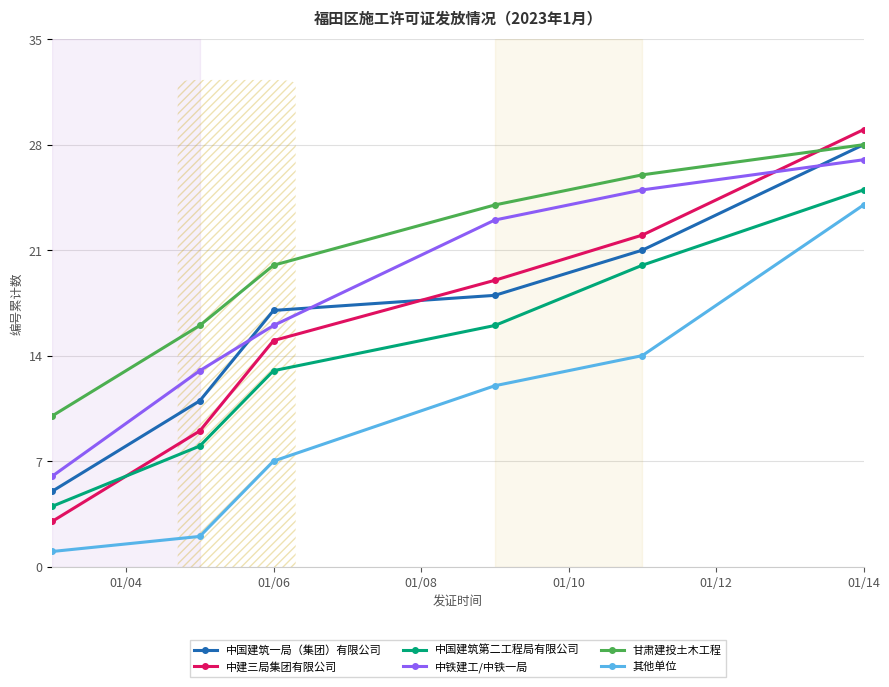

How many lines are shown in the chart?

6